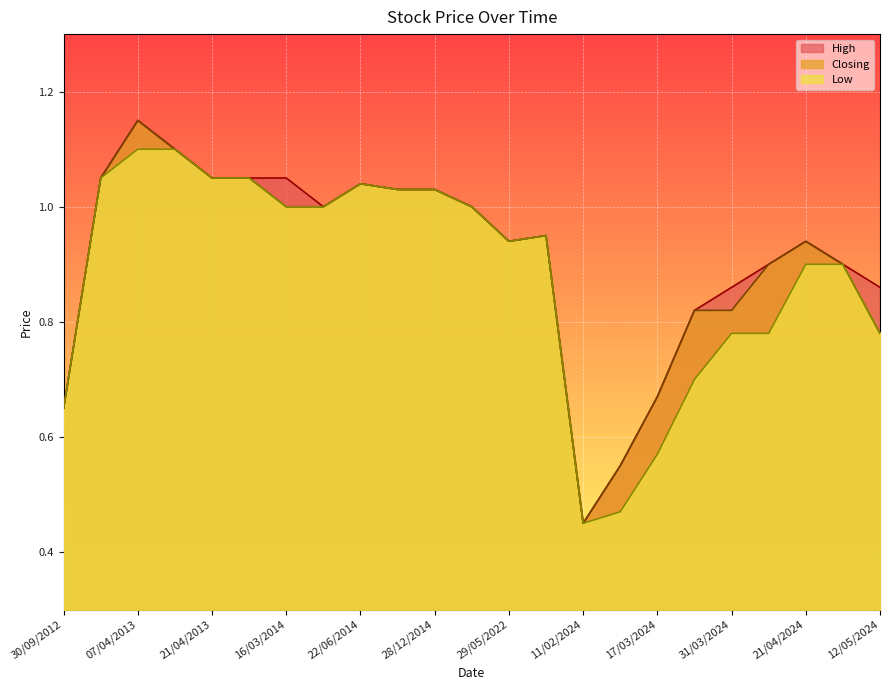

How many data points does each series have?

23